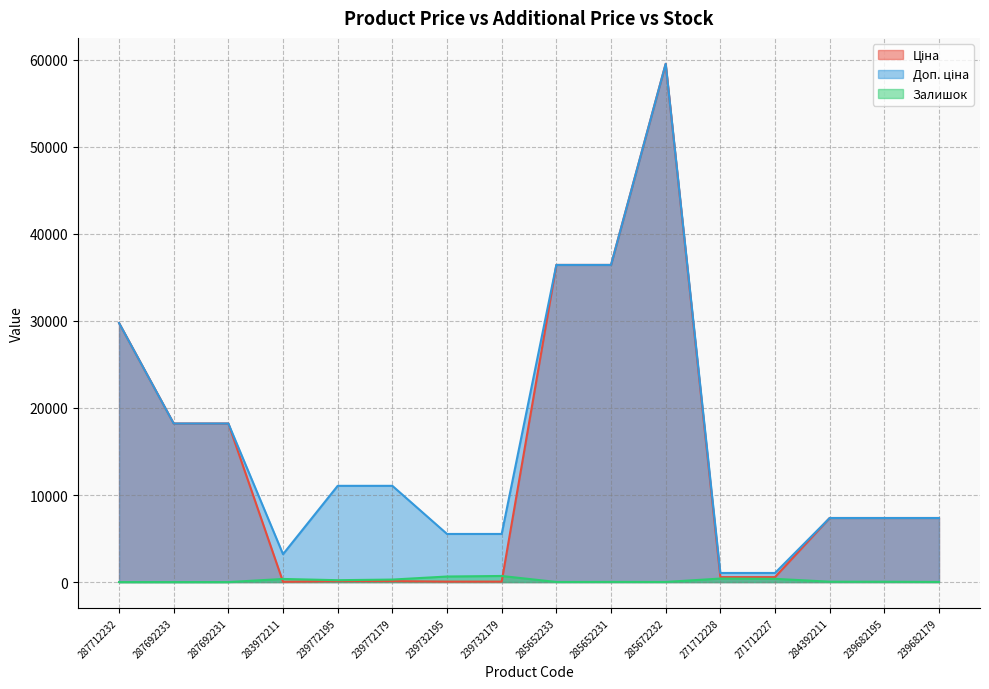

At which label does Залишок first exceed 45?

283972211